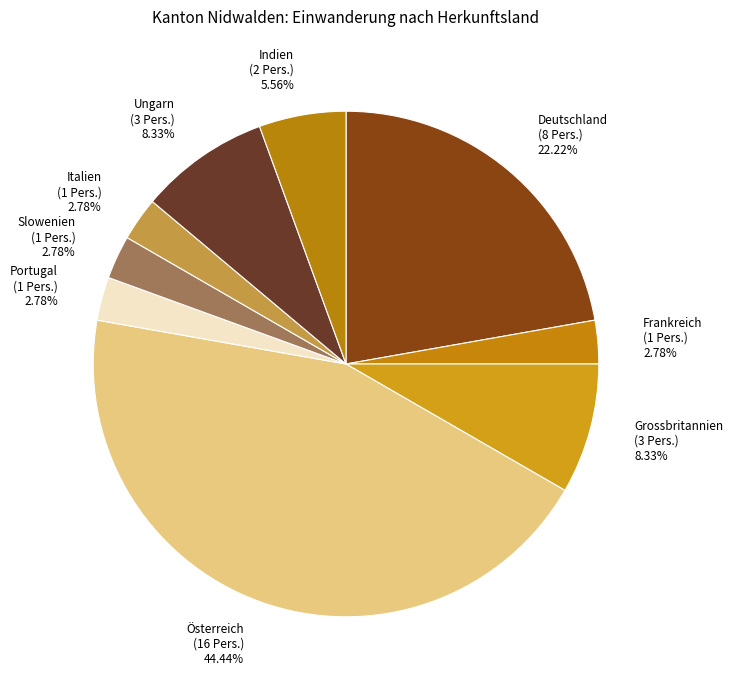

How much of the chart is everything except Frankreich?

97.2%